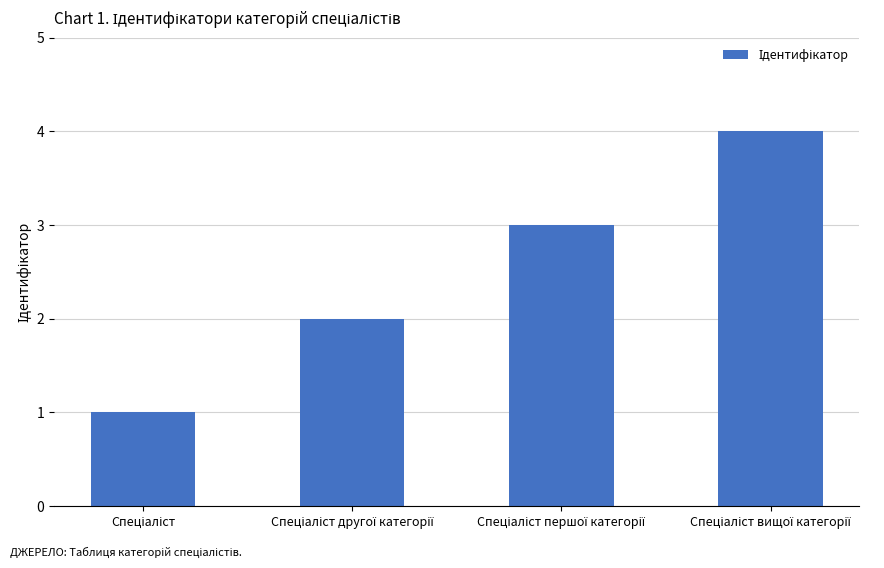

What is the difference between the maximum and minimum values?

3